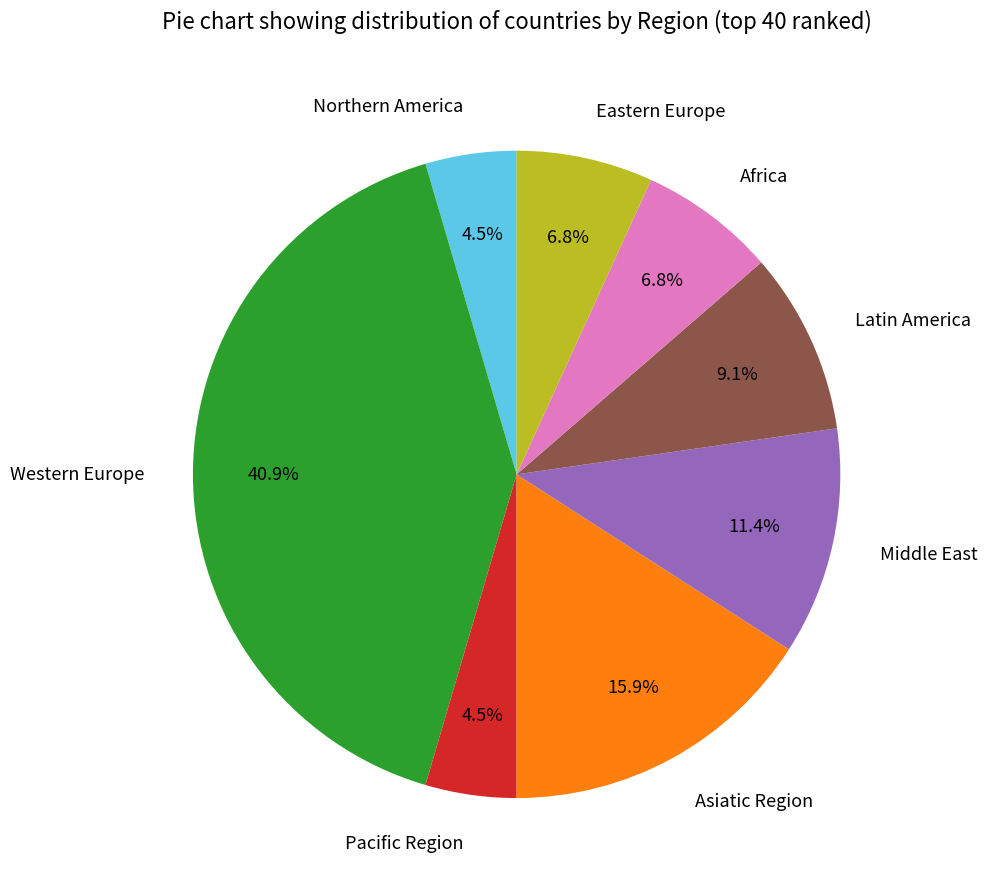

Do Asiatic Region and Eastern Europe together represent more than half of the pie?

No